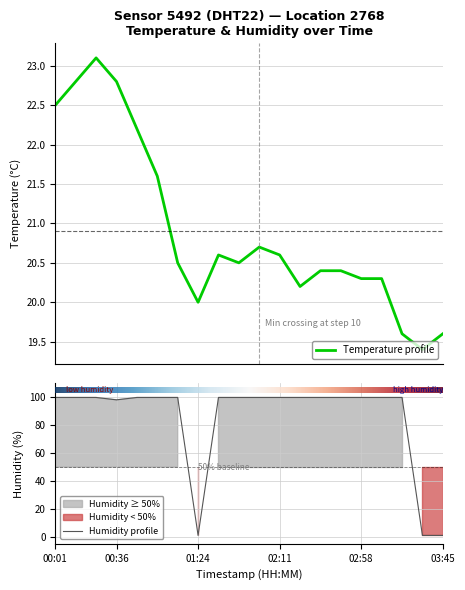

After their last crossing, which series has the higher values: temperature or humidity?

temperature